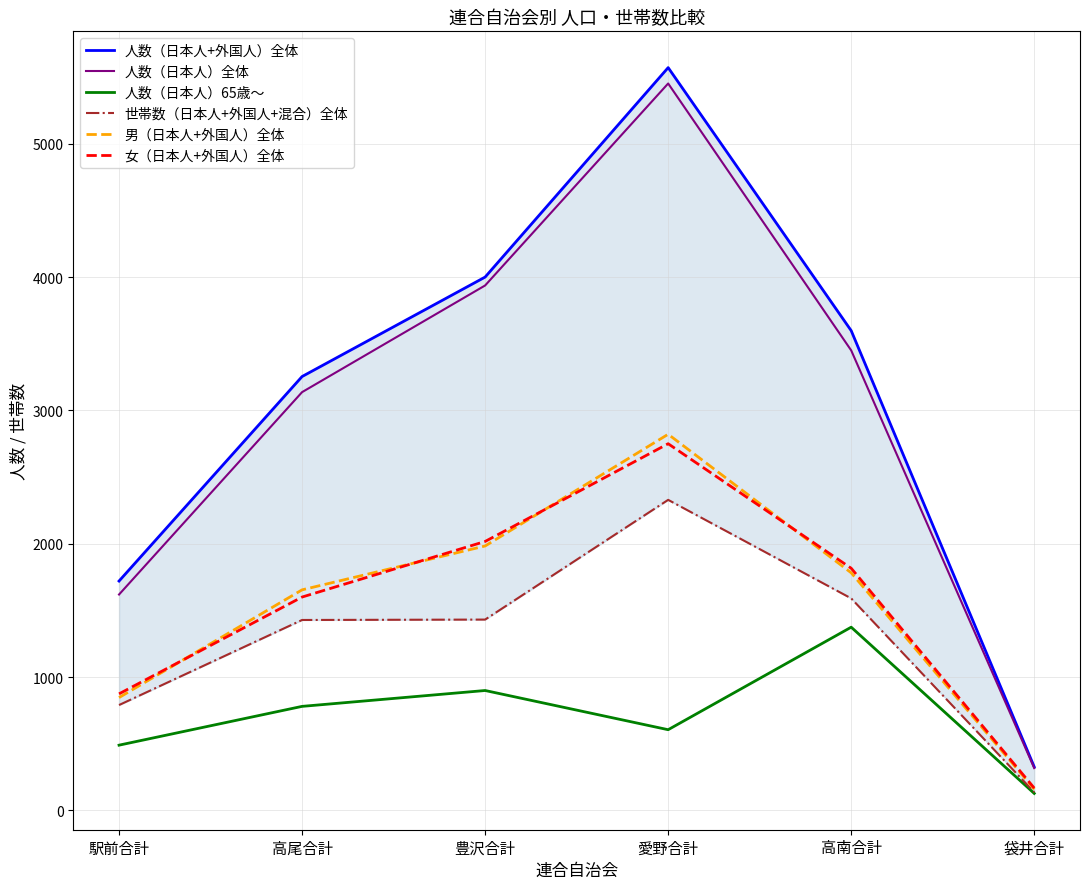

Reading left to right, extract all data points from this chart.

人数（日本人+外国人）全体: 1720	3254	4000	5571	3598	326
人数（日本人）全体: 1619	3137	3937	5452	3450	317
人数（日本人）65歳～: 489	780	899	605	1374	127
世帯数（日本人+外国人+混合）全体: 790	1428	1431	2329	1590	136
男（日本人+外国人）全体: 846	1654	1983	2821	1782	159
女（日本人+外国人）全体: 874	1600	2017	2750	1816	167